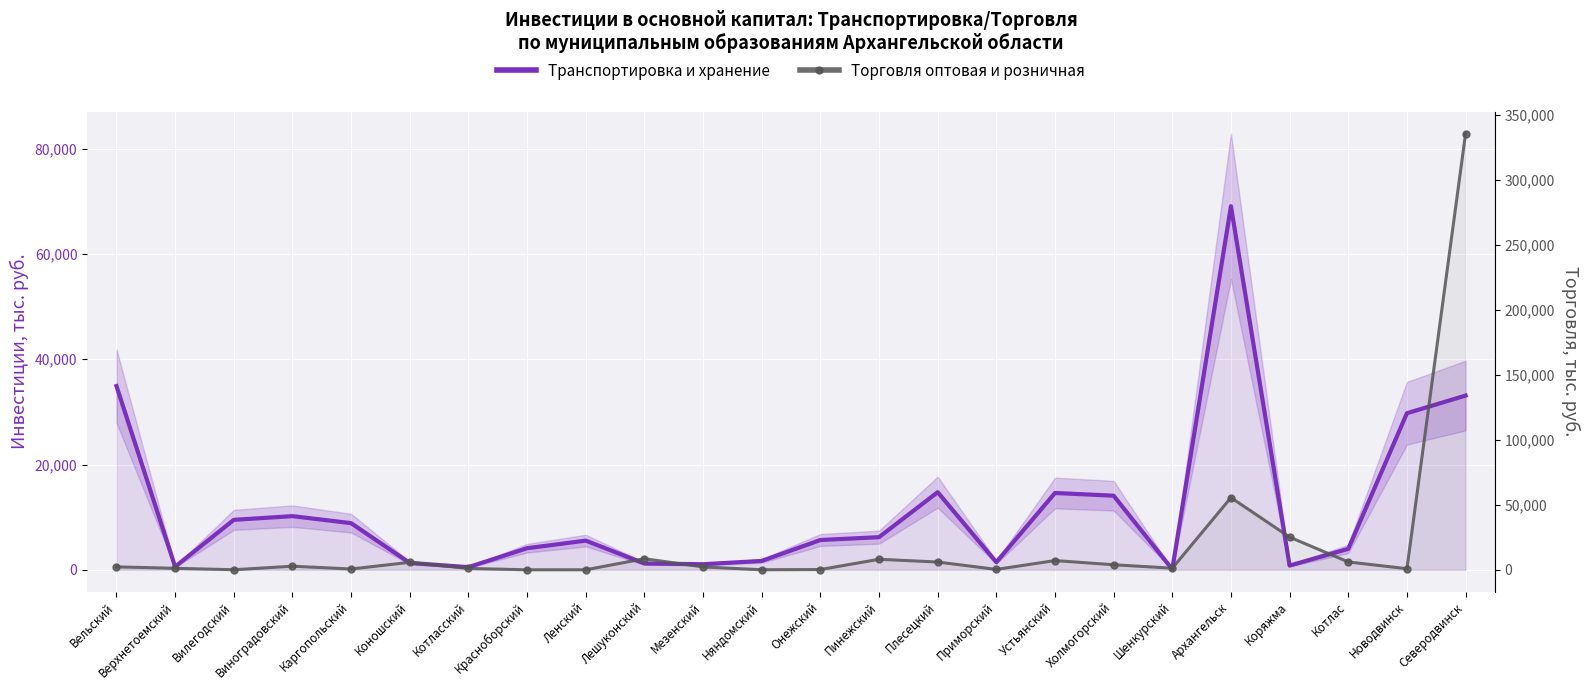

At which category does the chart reach its peak across all series?

Северодвинск